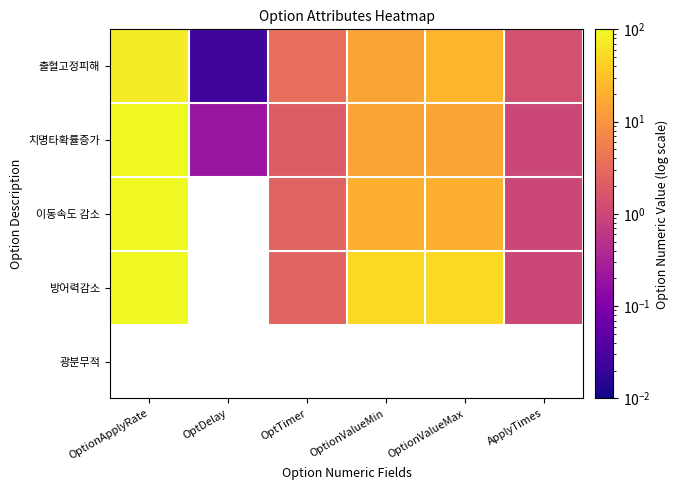

What is the difference between the 치명타확률증가 values at OptTimer and ApplyTimes?

1.0